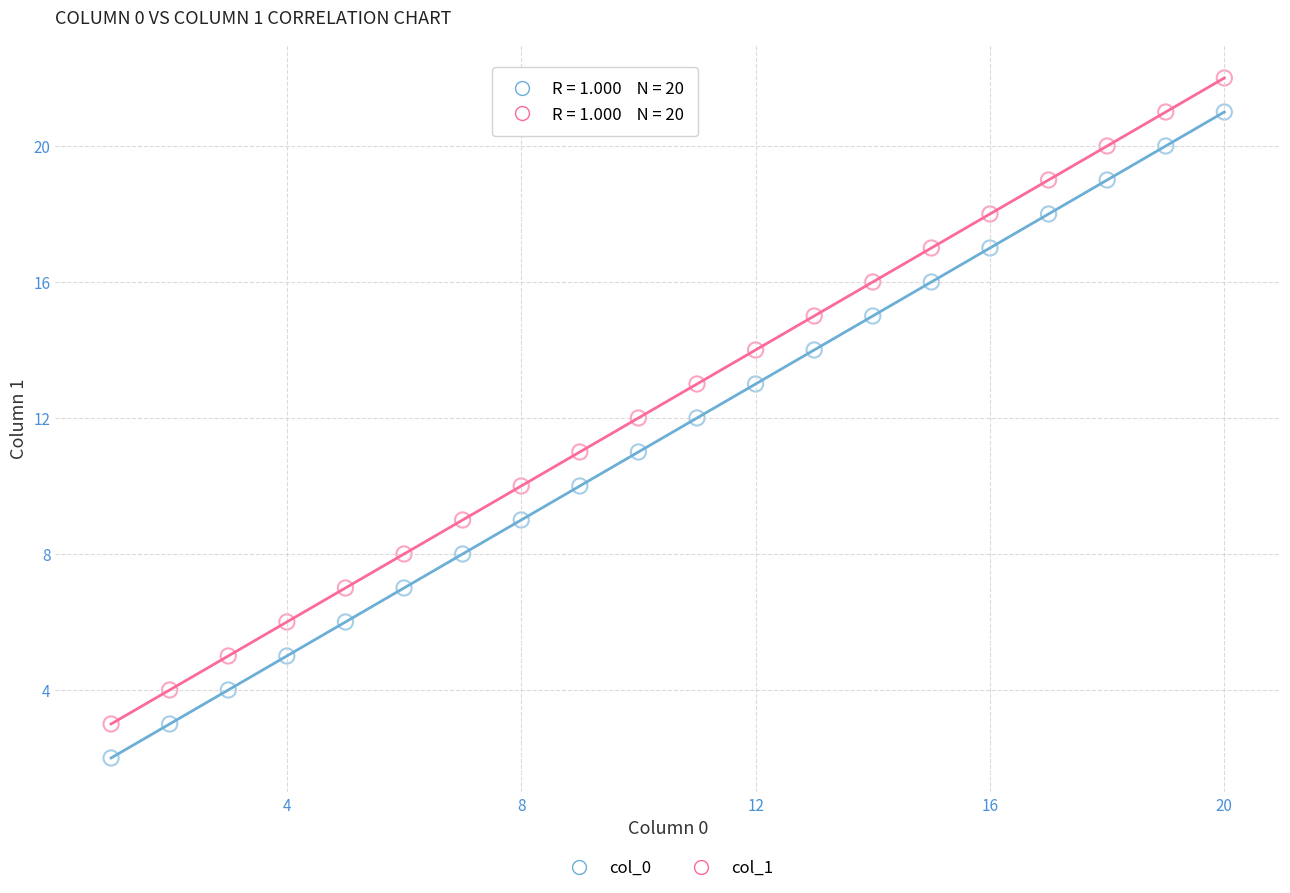

What is the X range (max minus min) for the scatter plot?

19